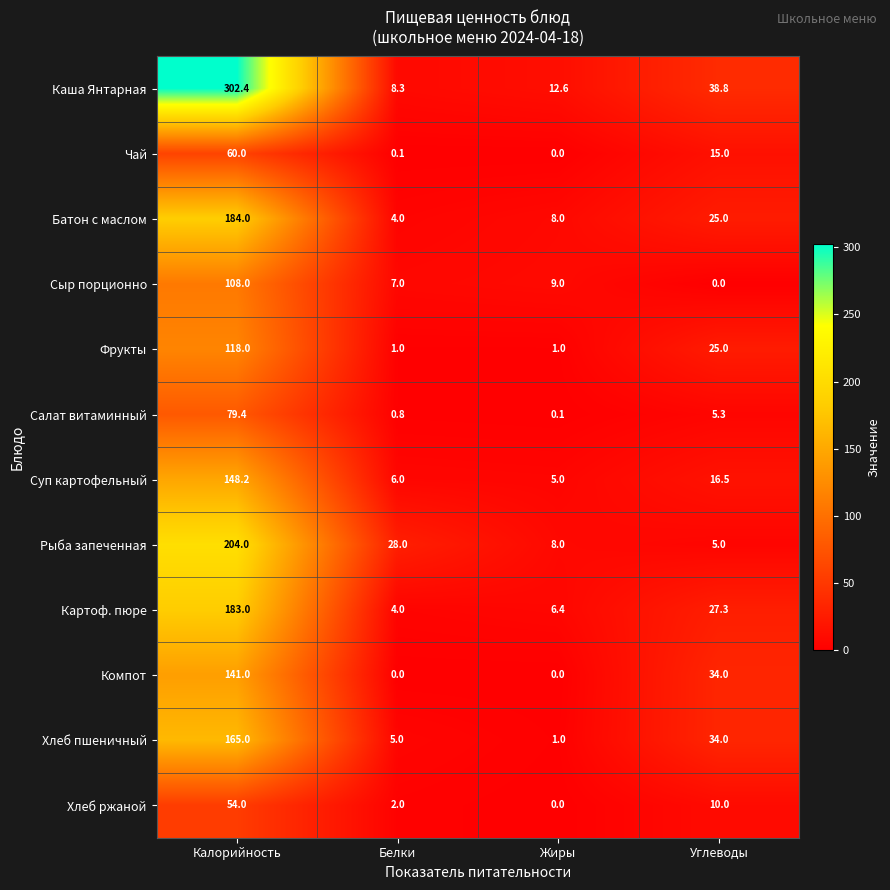

True or false: Хлеб ржаной has a value of 54.0 at Калорийность.

True